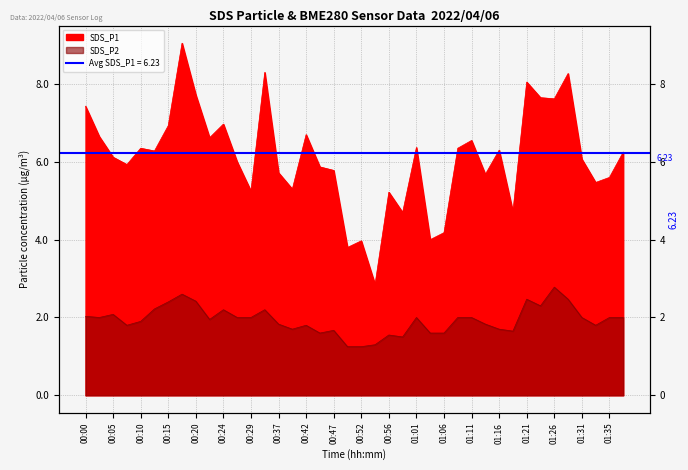

Where is the first local minimum for SDS_P1?

00:07